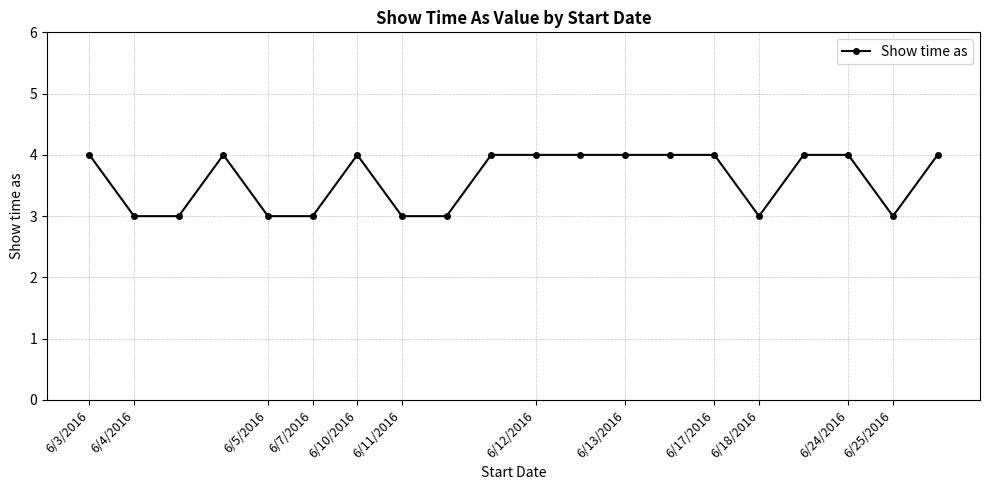

What is the value of the 1st point from the left?

4